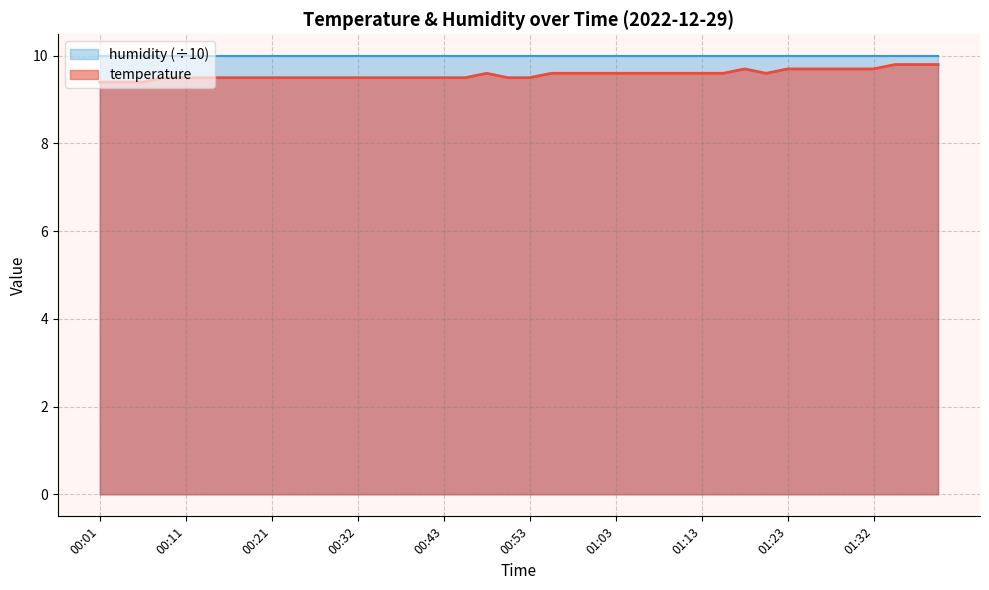

True or false: the data shows 9.6 at 01:11.

True